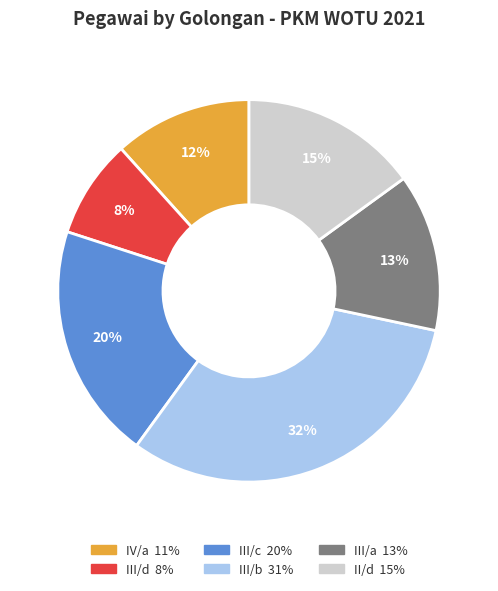

To the nearest percent, what is the average slice percentage?

17%